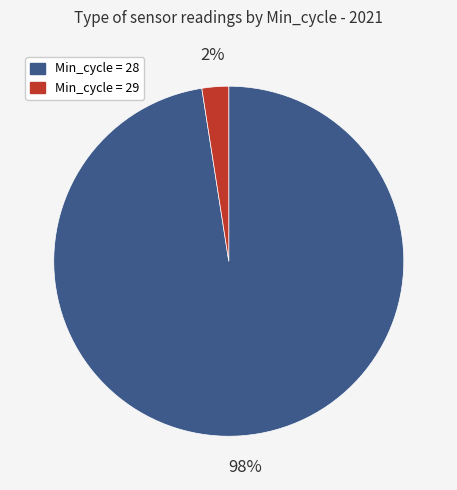

Is there any slice that represents more than half of the pie?

Yes